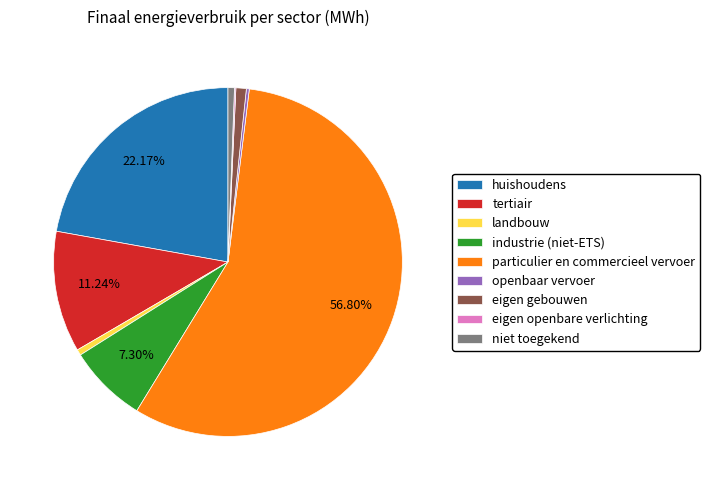

Between landbouw and tertiair, which is larger?

tertiair